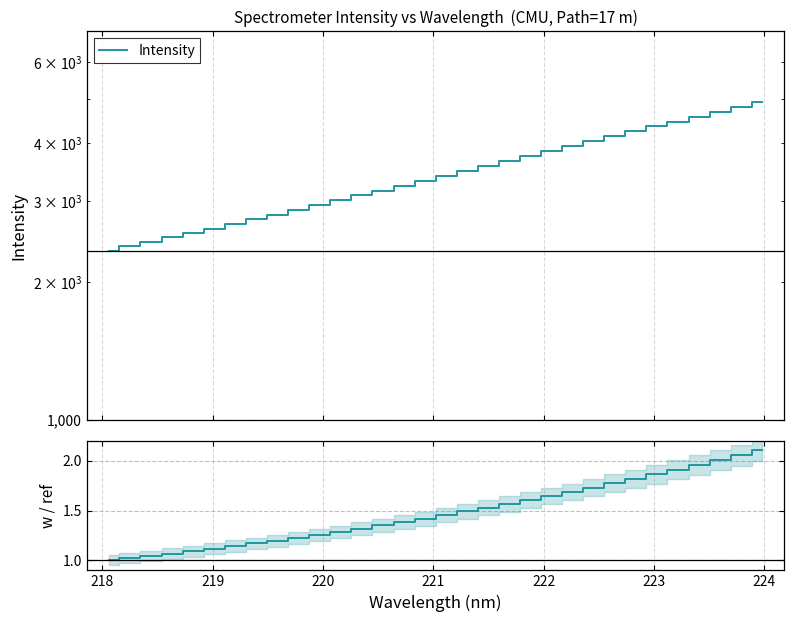

How many data points in Intensity are less than 3396?

16